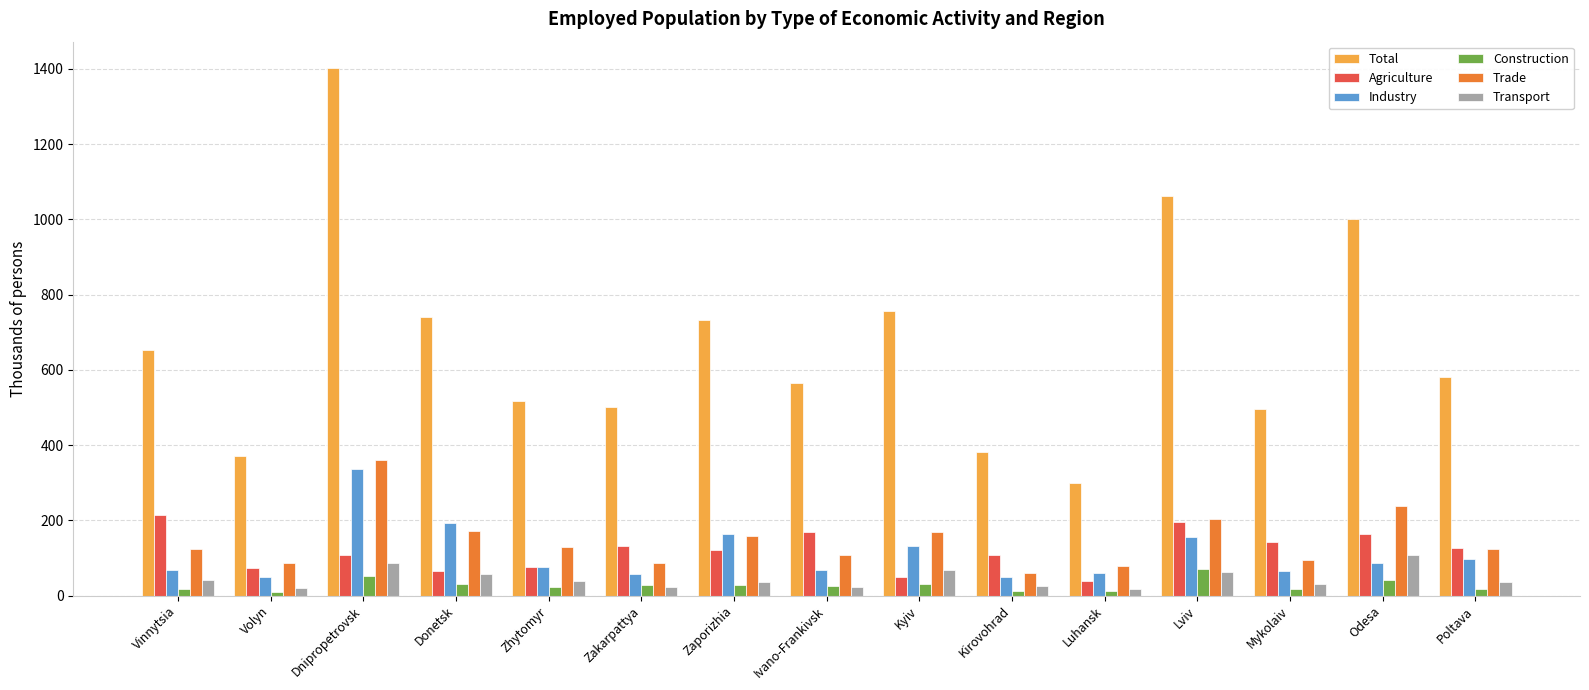

True or false: Construction has a value of 29.3 at Zakarpattya.

True